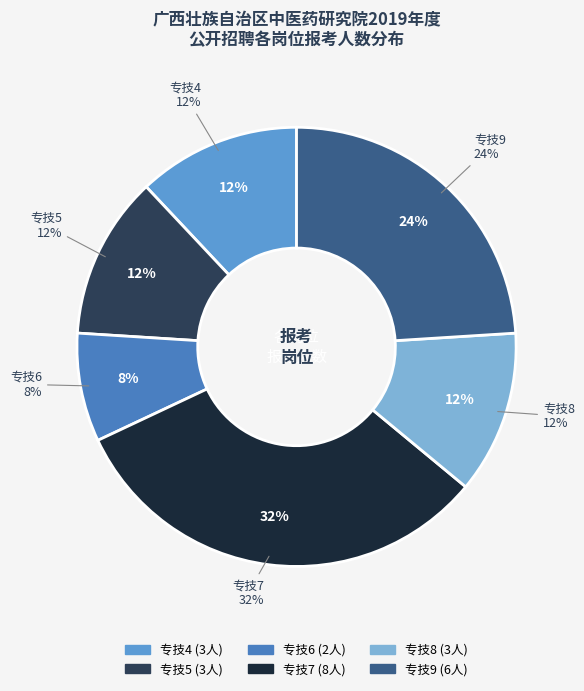

To the nearest percent, what portion does 专技9 represent?

24%